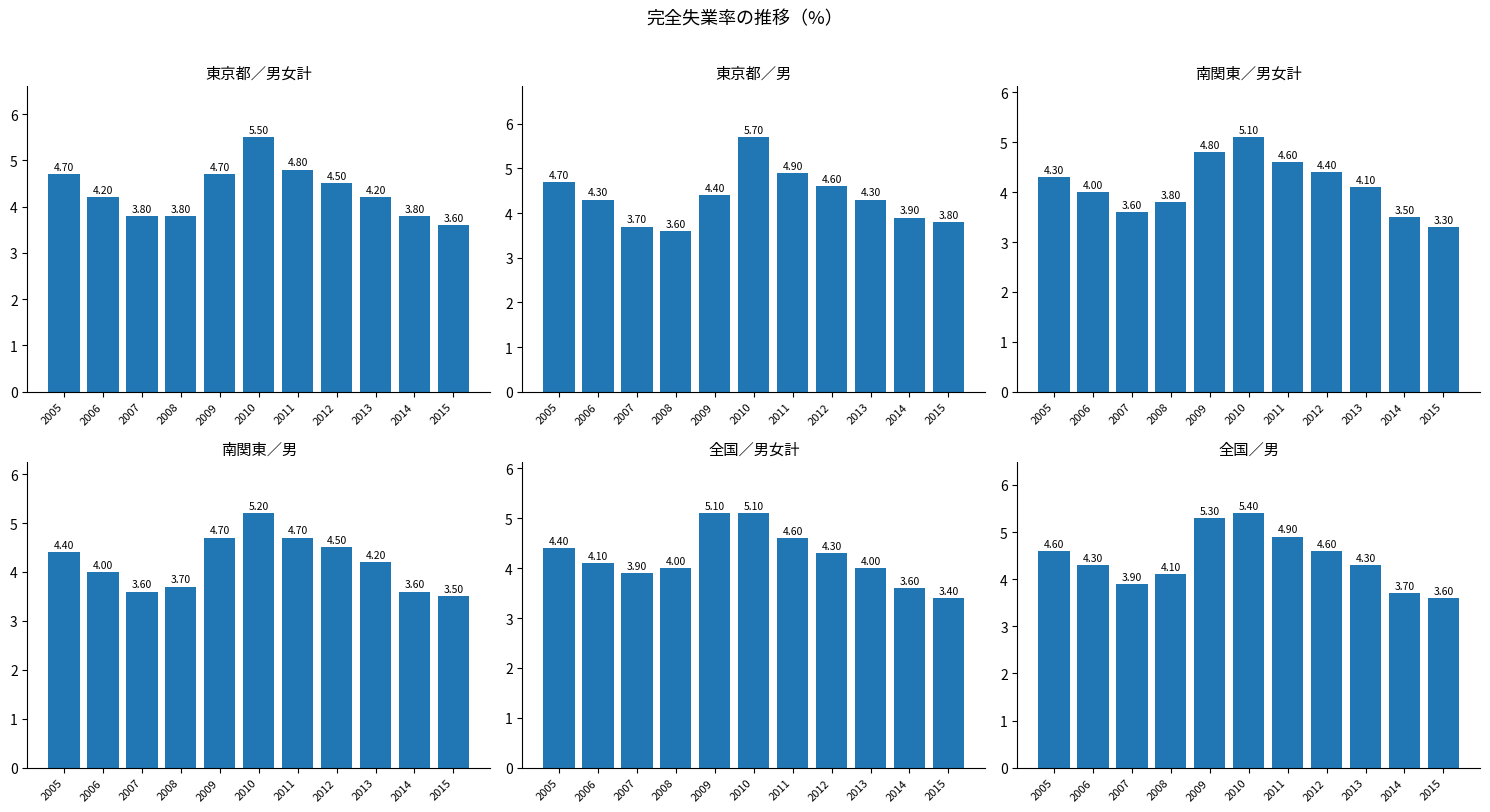

What is the sum of the 全国／男女計 values at 2008 and 2012?

8.3